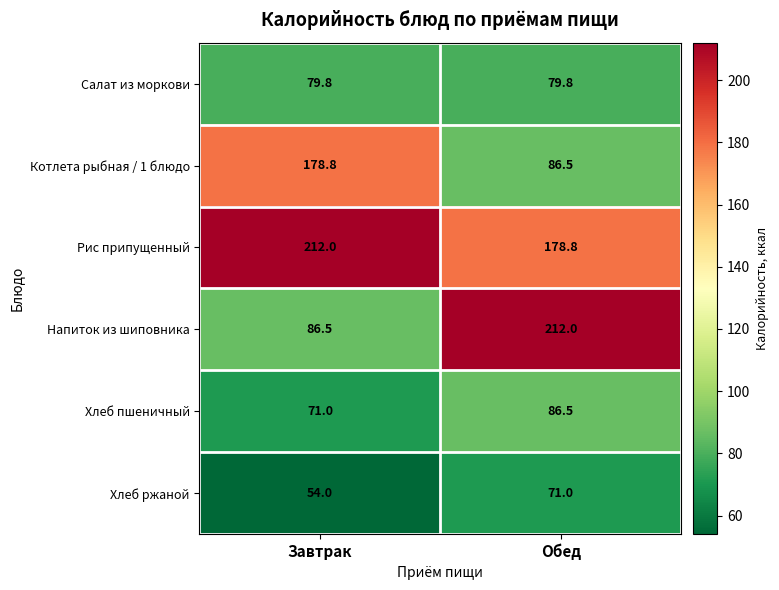

What is the spread (max minus min) of values at Обед?

141.0